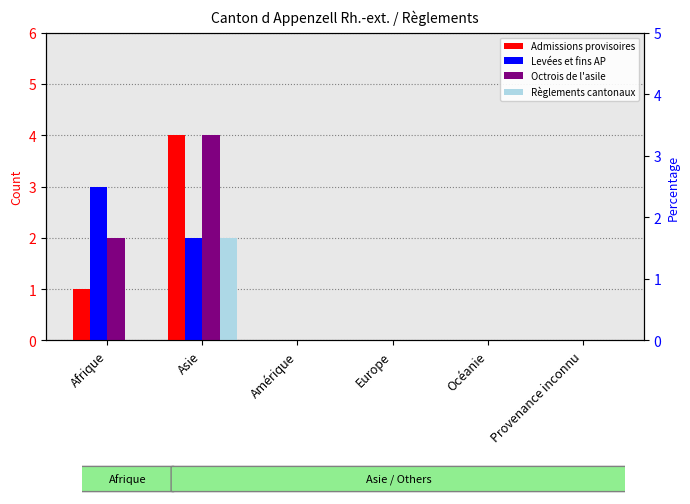

Which has a higher value, Océanie or Afrique?

Afrique